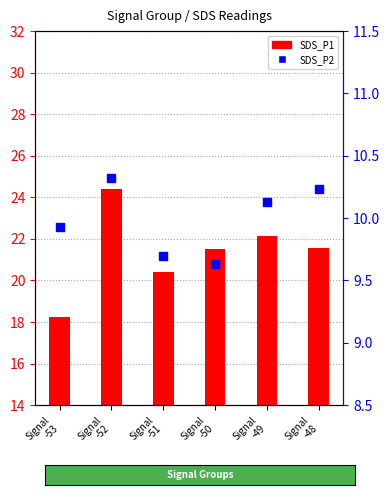

At which category is the sum across all series the highest?

Signal
-52